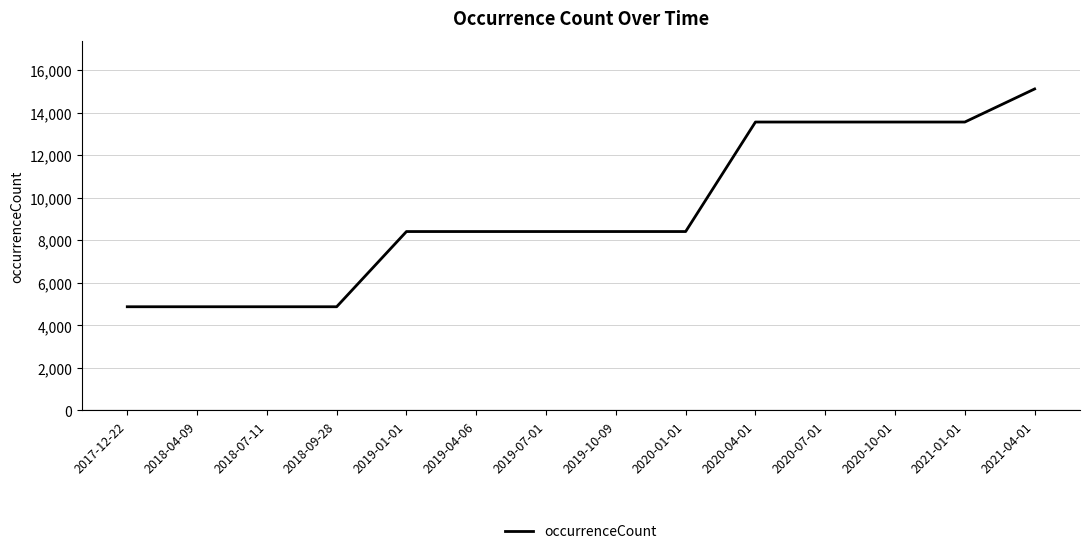

The value at 2019-01-01 is 4053. True or false?

False